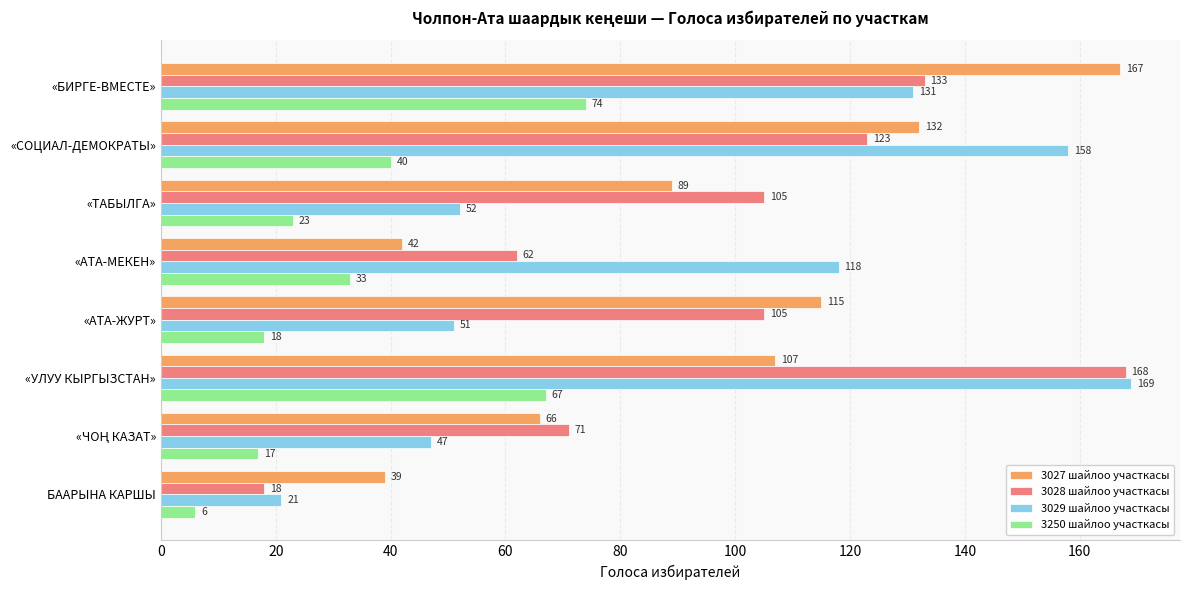

What is the difference between the maximum and minimum values in the 3027 шайлоо участкасы series?

128